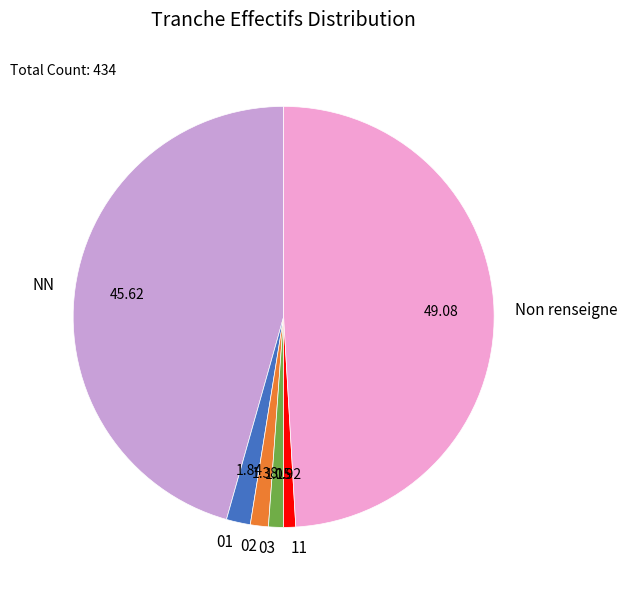

Which category has the biggest portion of the pie?

Non renseigne